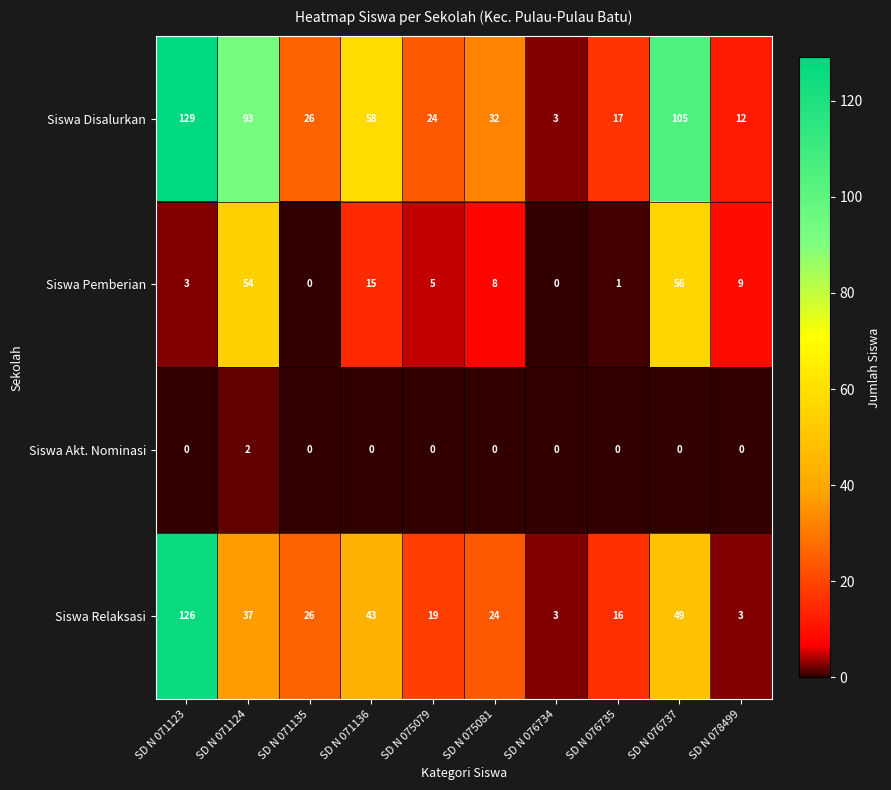

True or false: Siswa Relaksasi has a value of 19 at SD N 075079.

True